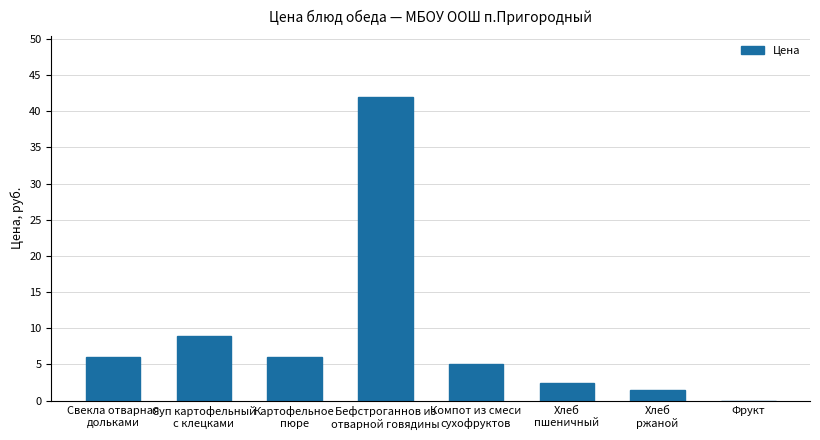

What is the maximum value shown in the chart?

42.0